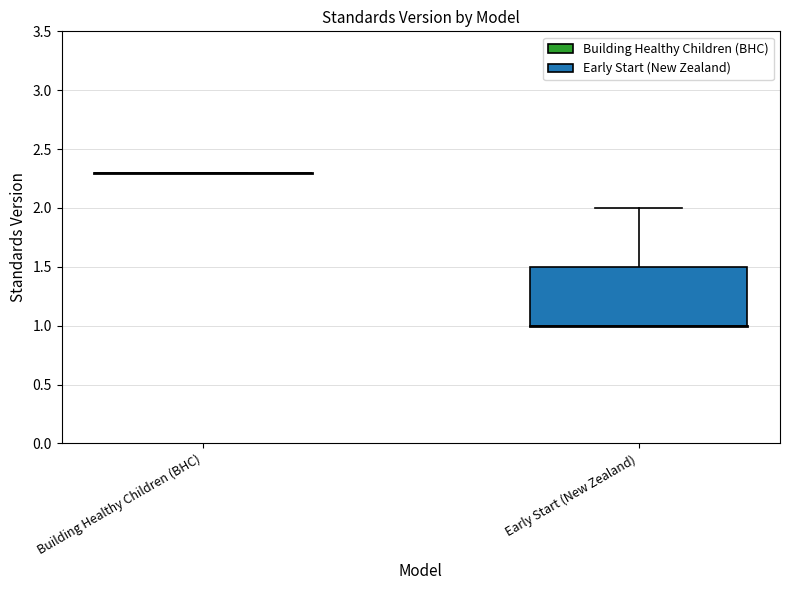

Is the value of Building Healthy Children (BHC) at 4 greater than the value of Early Start (New Zealand) at 5?

Yes